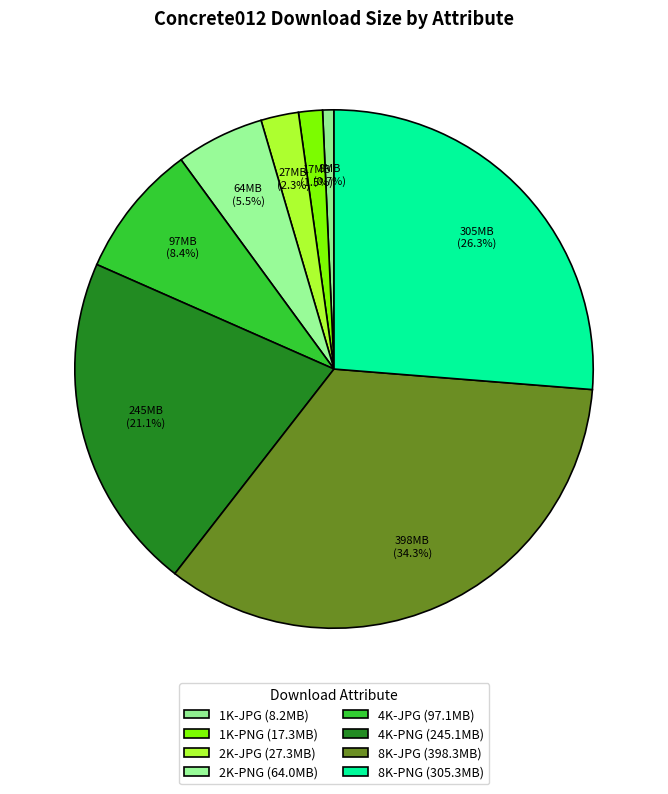

To the nearest percent, what is the difference between the largest and smallest slice percentages?

34%